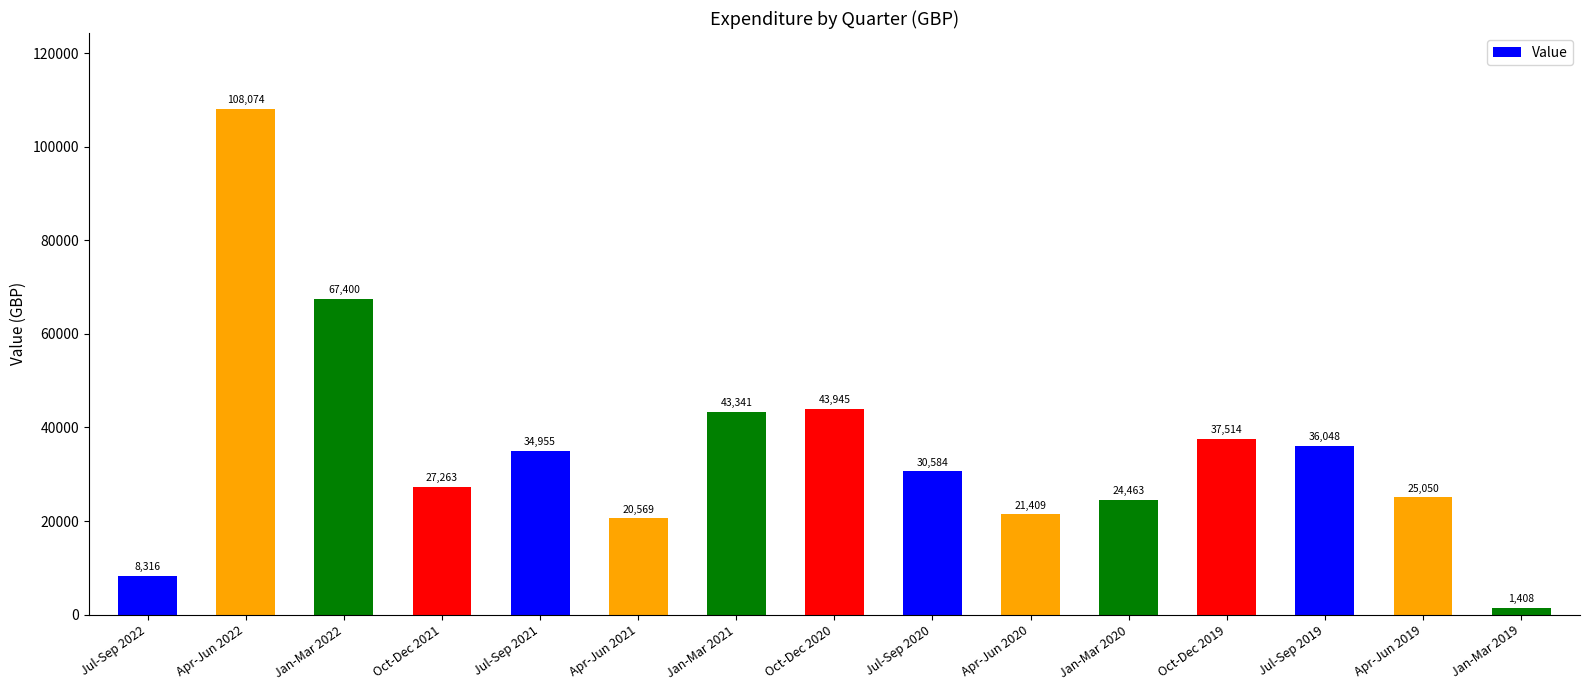

Reading right to left, extract all data points from this chart.

Jan-Mar 2019=1408	Apr-Jun 2019=25050	Jul-Sep 2019=36048	Oct-Dec 2019=37514	Jan-Mar 2020=24463	Apr-Jun 2020=21409	Jul-Sep 2020=30584	Oct-Dec 2020=43945	Jan-Mar 2021=43341	Apr-Jun 2021=20569	Jul-Sep 2021=34955	Oct-Dec 2021=27263	Jan-Mar 2022=67400	Apr-Jun 2022=108074	Jul-Sep 2022=8316